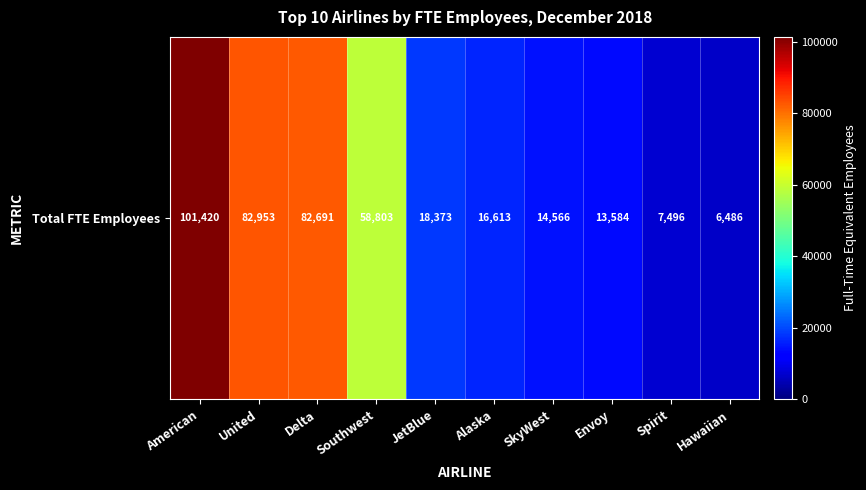

The chart shows a value of 58803 at Southwest. True or false?

True